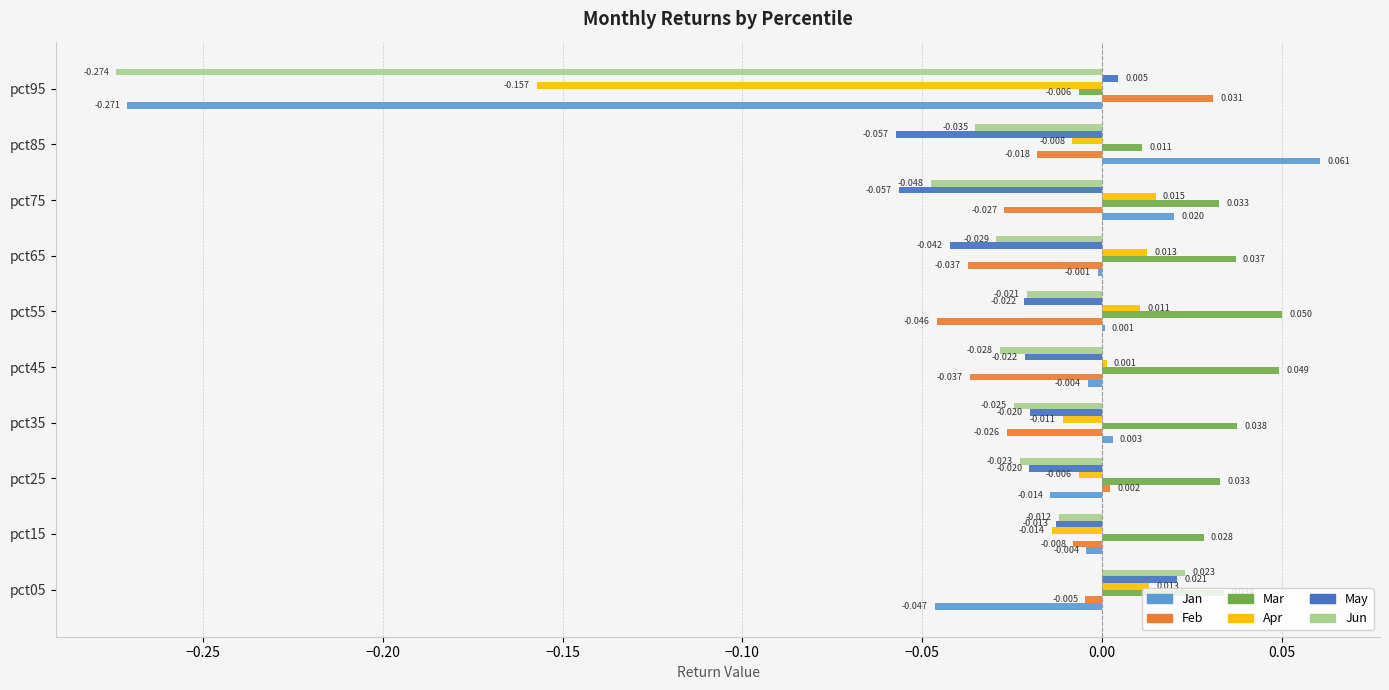

Is the value of Mar at pct95 greater than the value of Jan at pct65?

No